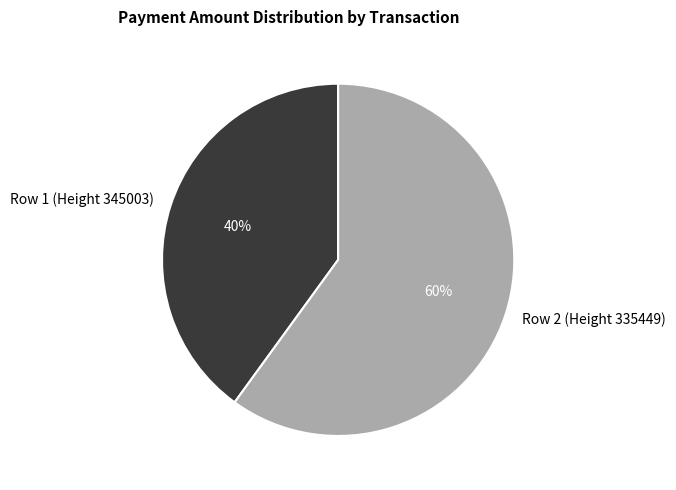

Is it true that Row 2 (Height 335449) is 60% of the pie?

True